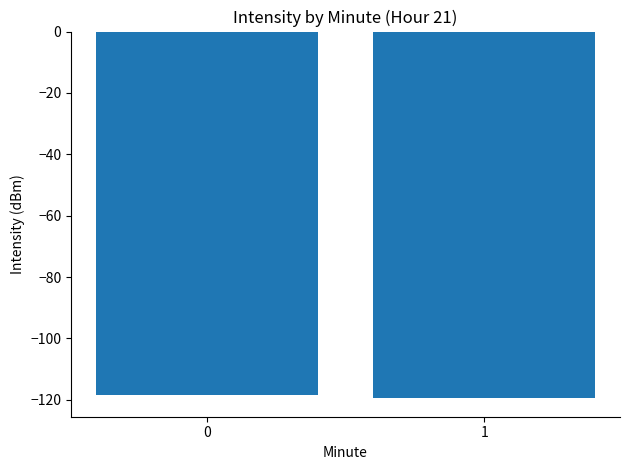

What is the greatest value displayed?

-118.3